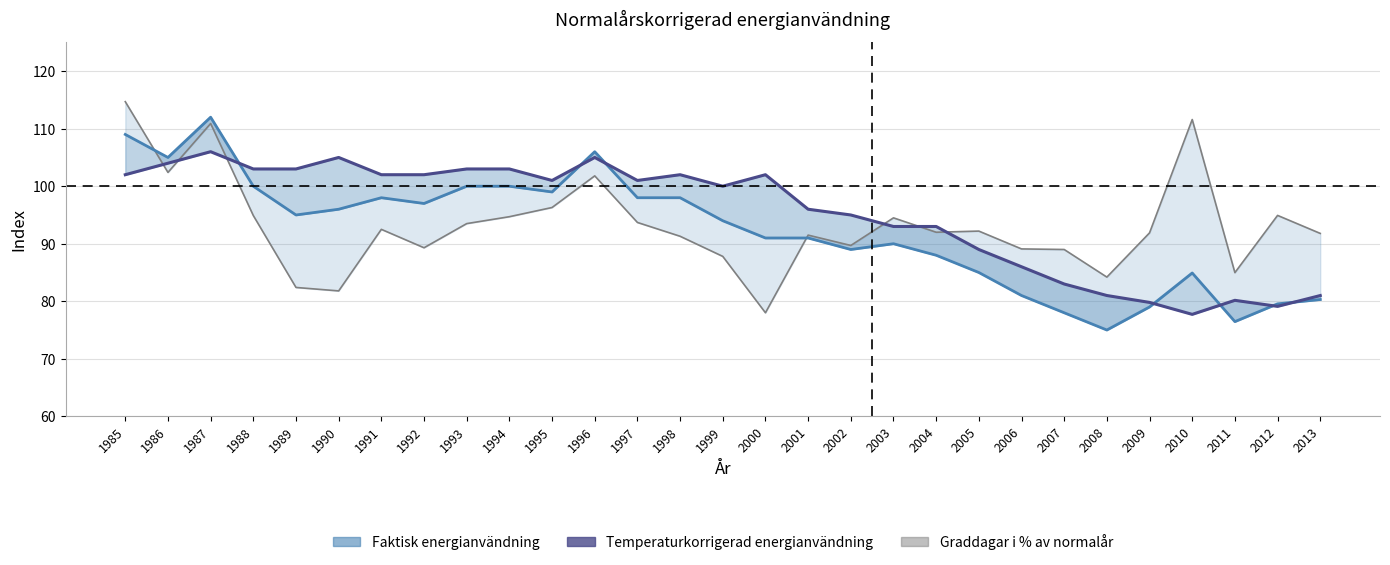

Which series has the largest total across all categories?

Temperaturkorrigerad energianvändning